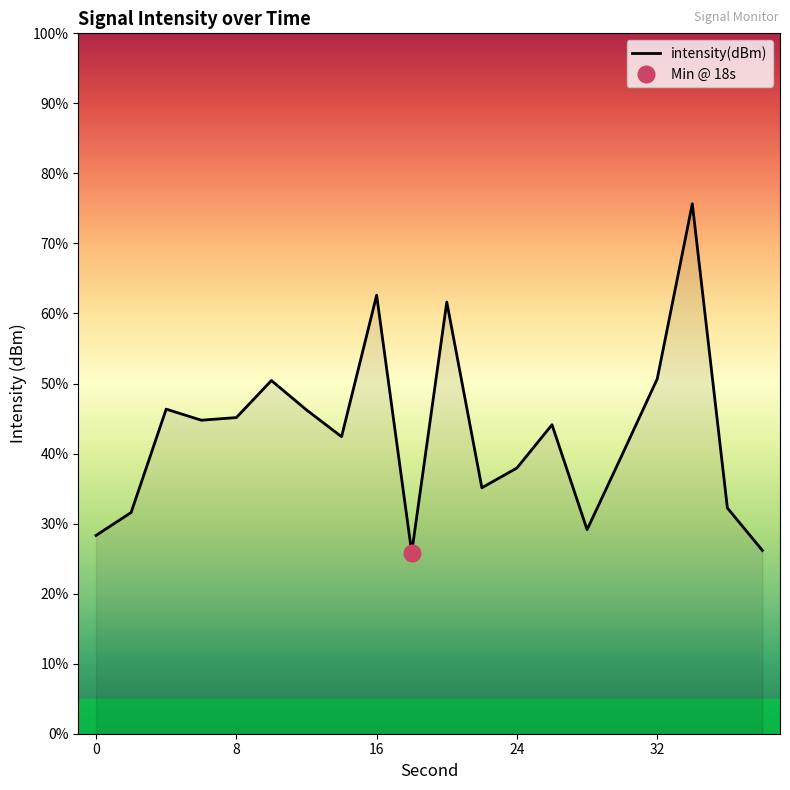

The intensity(dBm) series shows 50.7 at 32. True or false?

True